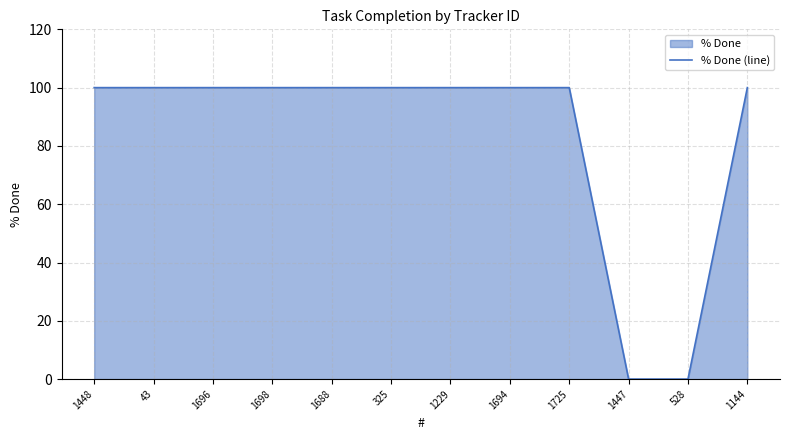

The value at 1725 is 100. True or false?

True